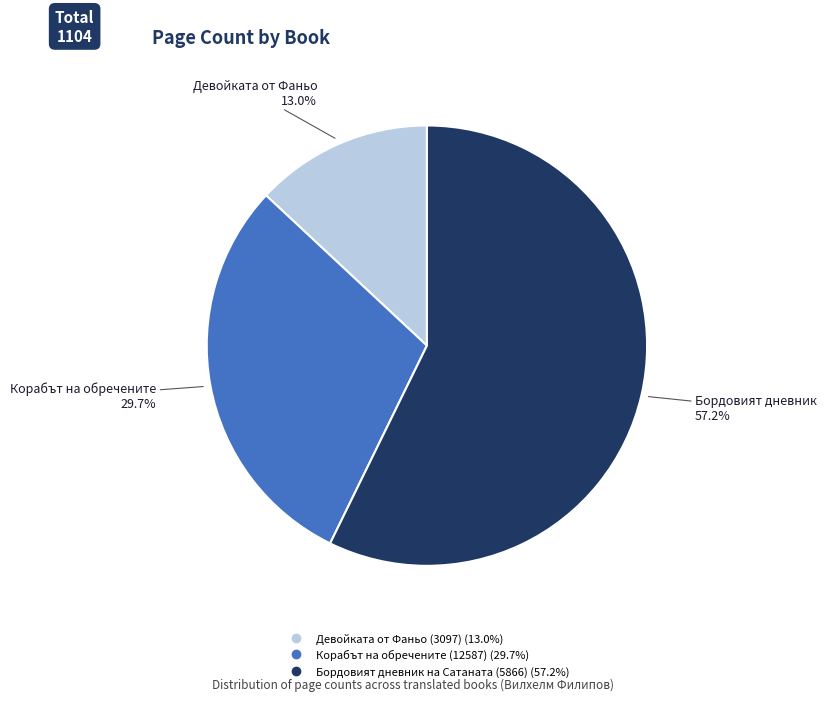

Count the number of slices in the pie.

3